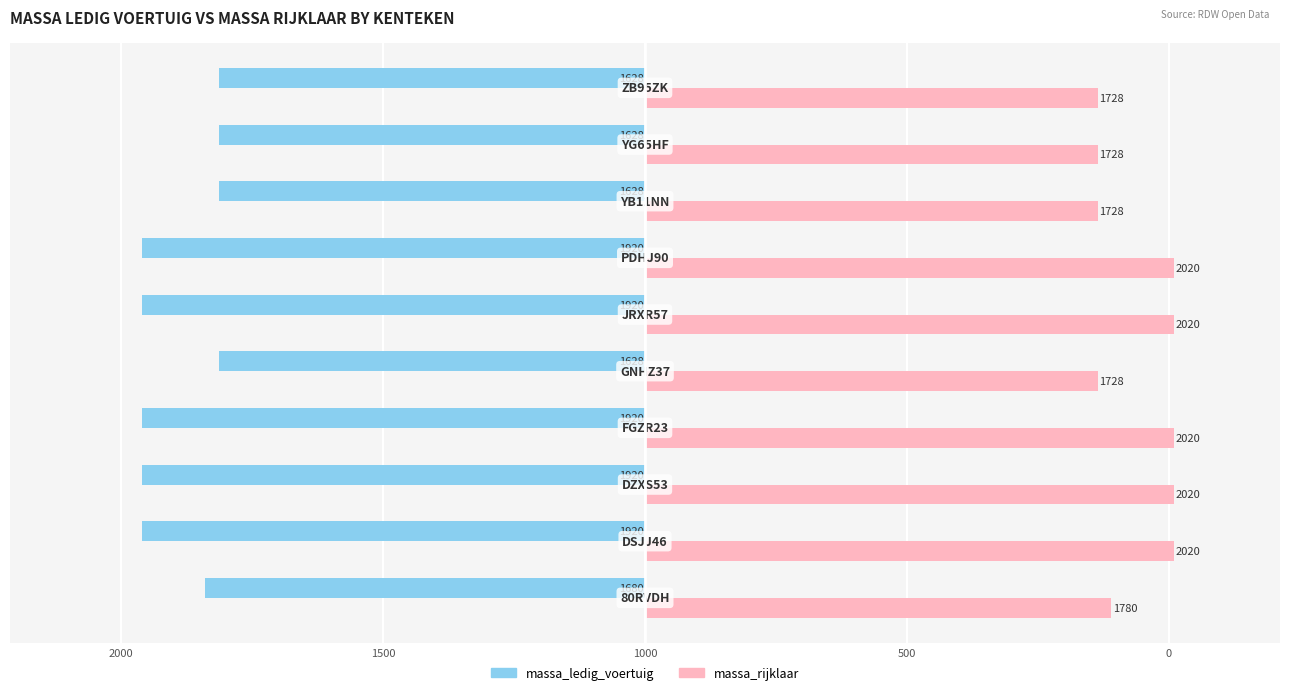

What are all the series names shown in the legend?

massa_ledig_voertuig, massa_rijklaar